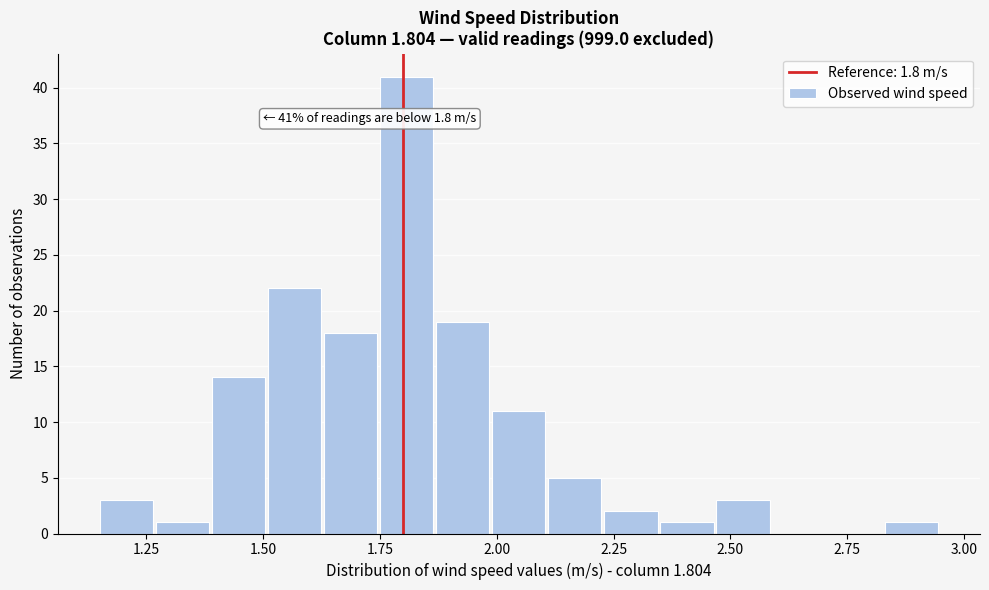

Around what value on the x-axis is the tallest bar? Give the approximate position of its centre, as read against the axis.

1.80